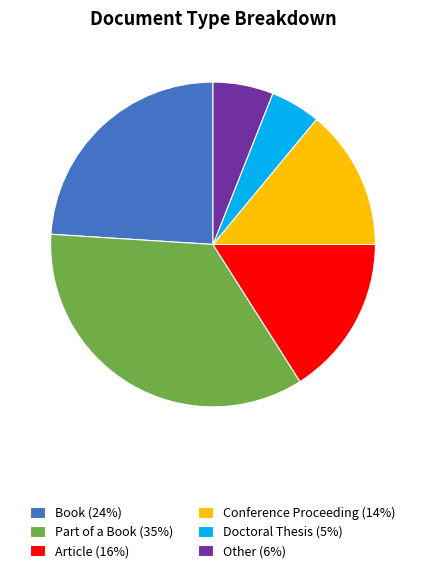

Does Conference Proceeding (14%) represent more than half of the total?

No